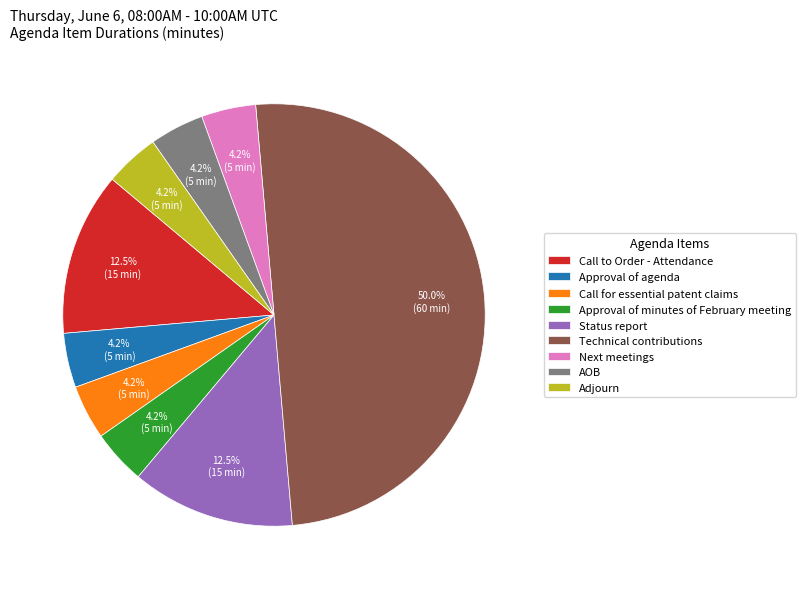

Which slice is the largest?

Technical contributions